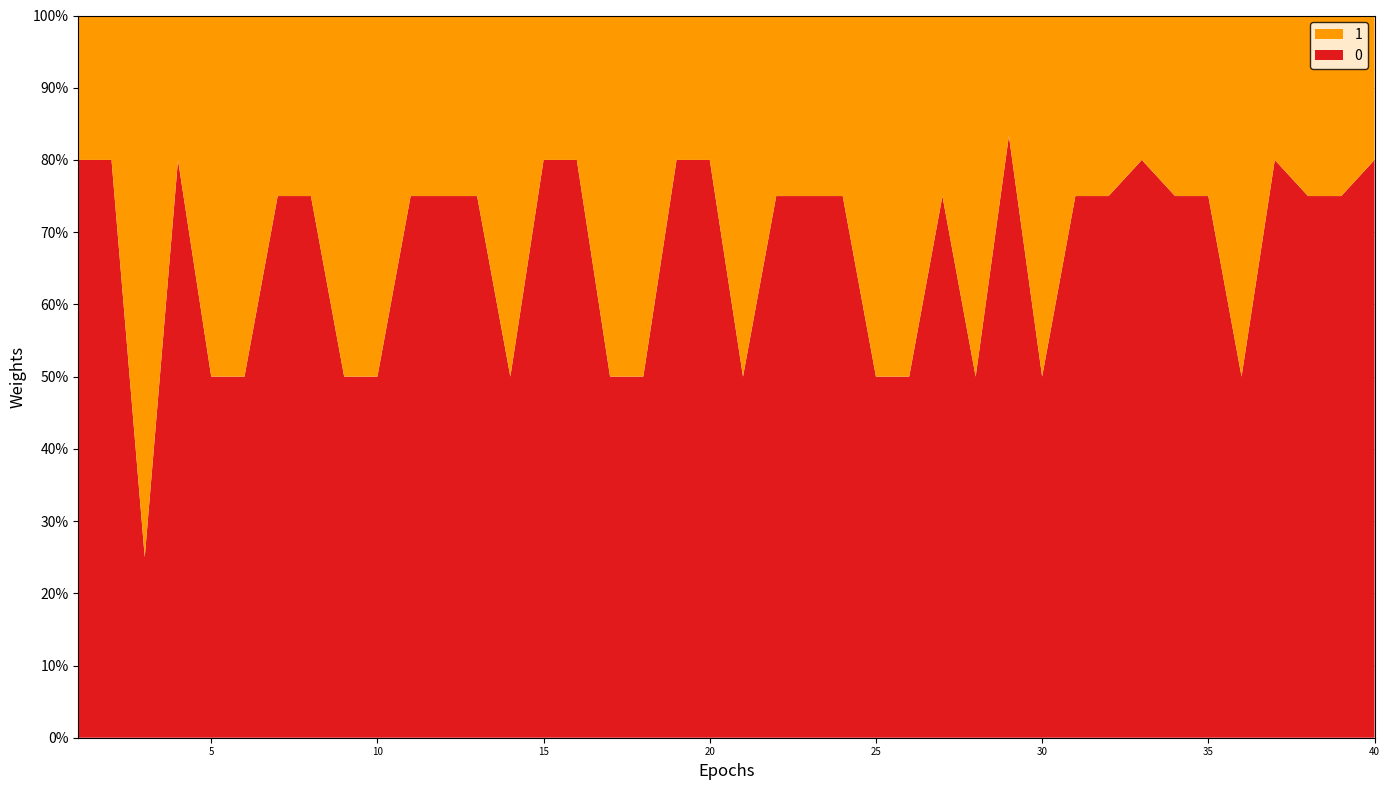

Reading left to right, what are all the values shown in this chart?

0: 1=4	2=4	3=1	4=4	5=2	6=2	7=3	8=3	9=2	10=2	11=3	12=3	13=3	14=2	15=4	16=4	17=2	18=2	19=4	20=4	21=2	22=3	23=3	24=3	25=2	26=2	27=3	28=2	29=5	30=2	31=3	32=3	33=4	34=3	35=3	36=2	37=4	38=3	39=3	40=4
1: 1=1	2=1	3=3	4=1	5=2	6=2	7=1	8=1	9=2	10=2	11=1	12=1	13=1	14=2	15=1	16=1	17=2	18=2	19=1	20=1	21=2	22=1	23=1	24=1	25=2	26=2	27=1	28=2	29=1	30=2	31=1	32=1	33=1	34=1	35=1	36=2	37=1	38=1	39=1	40=1